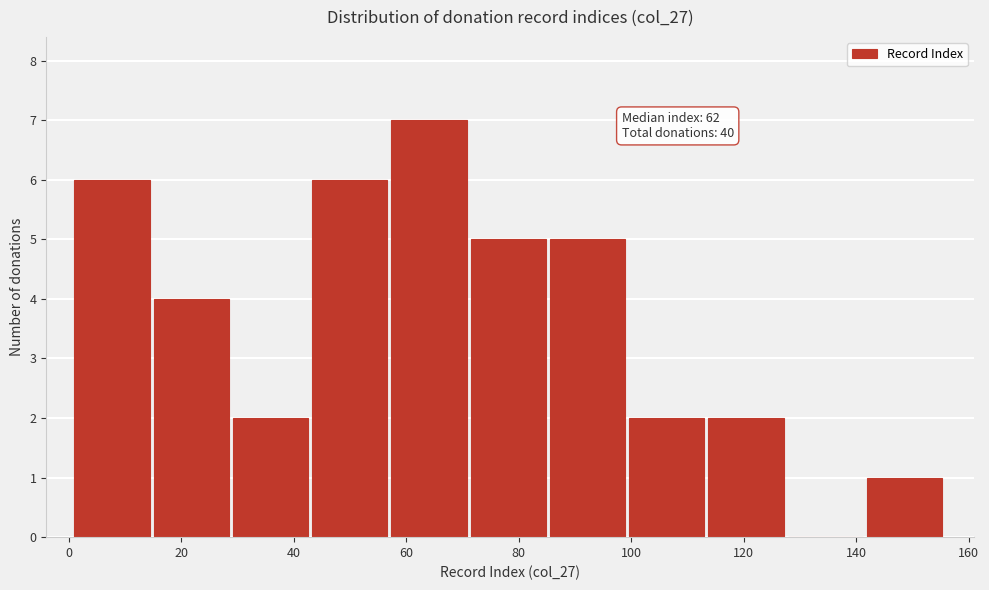

Over which range of the x-axis is the bar tallest?

58 to 72